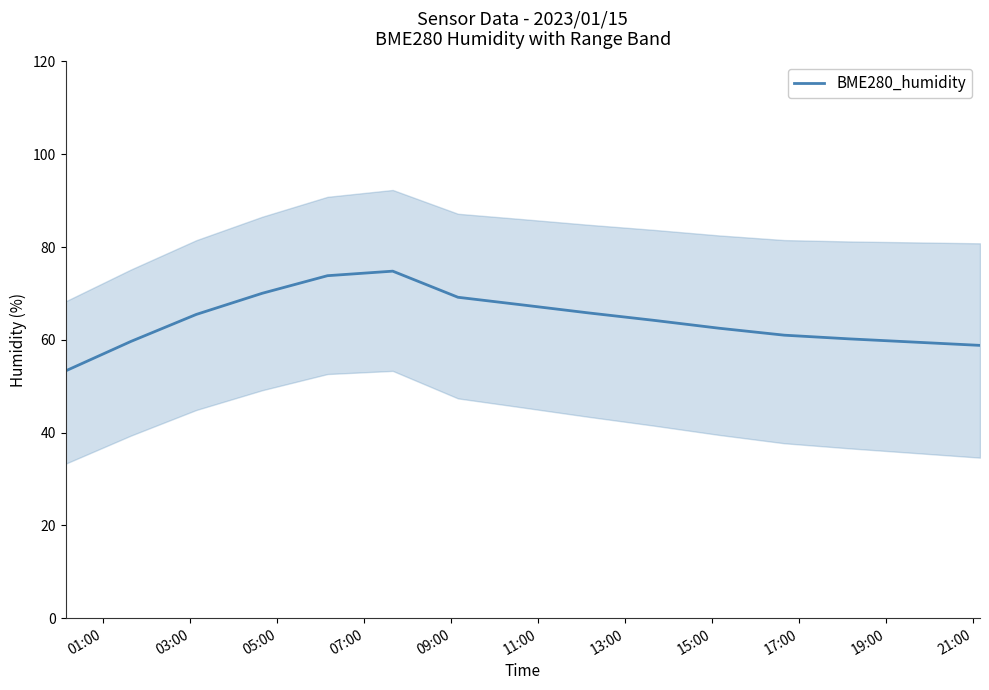

What is the highest value of the BME280_humidity series?

74.8